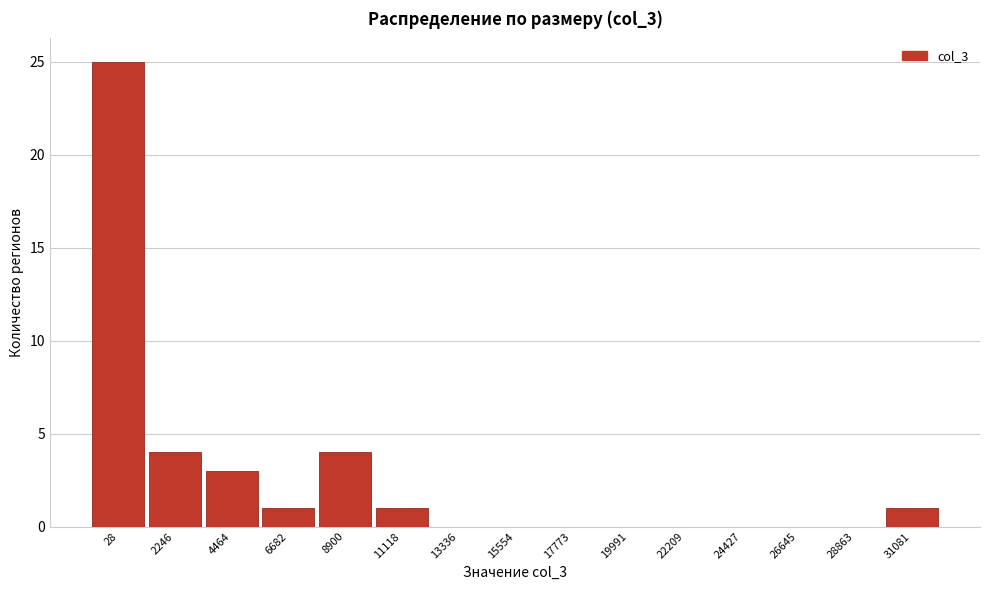

Reading right to left, extract all data points from this chart.

31081=1	28863=0	26645=0	24427=0	22209=0	19991=0	17773=0	15554=0	13336=0	11118=1	8900=4	6682=1	4464=3	2246=4	28=25